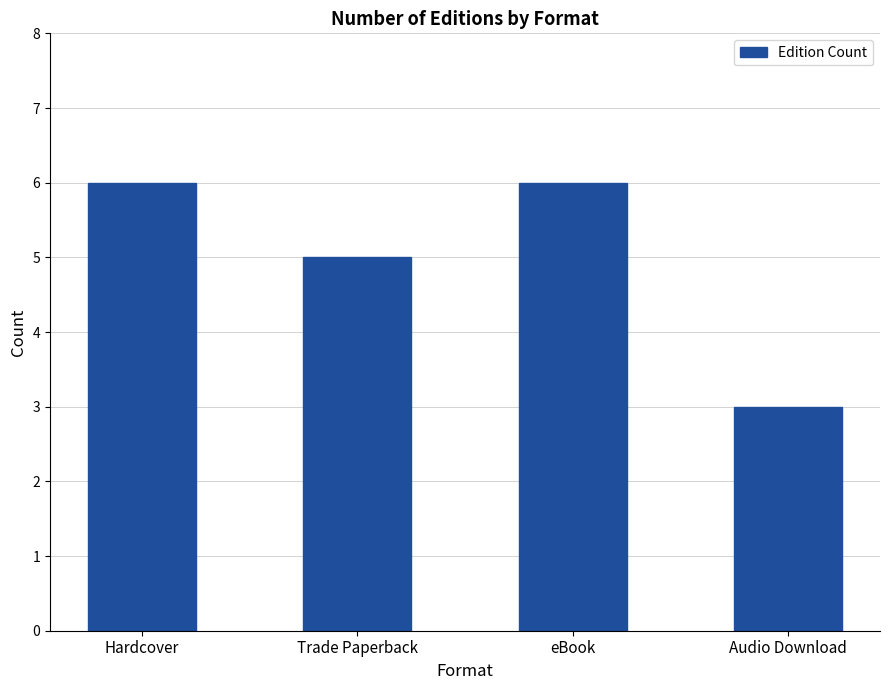

What is the value of the 1st bar from the left?

6